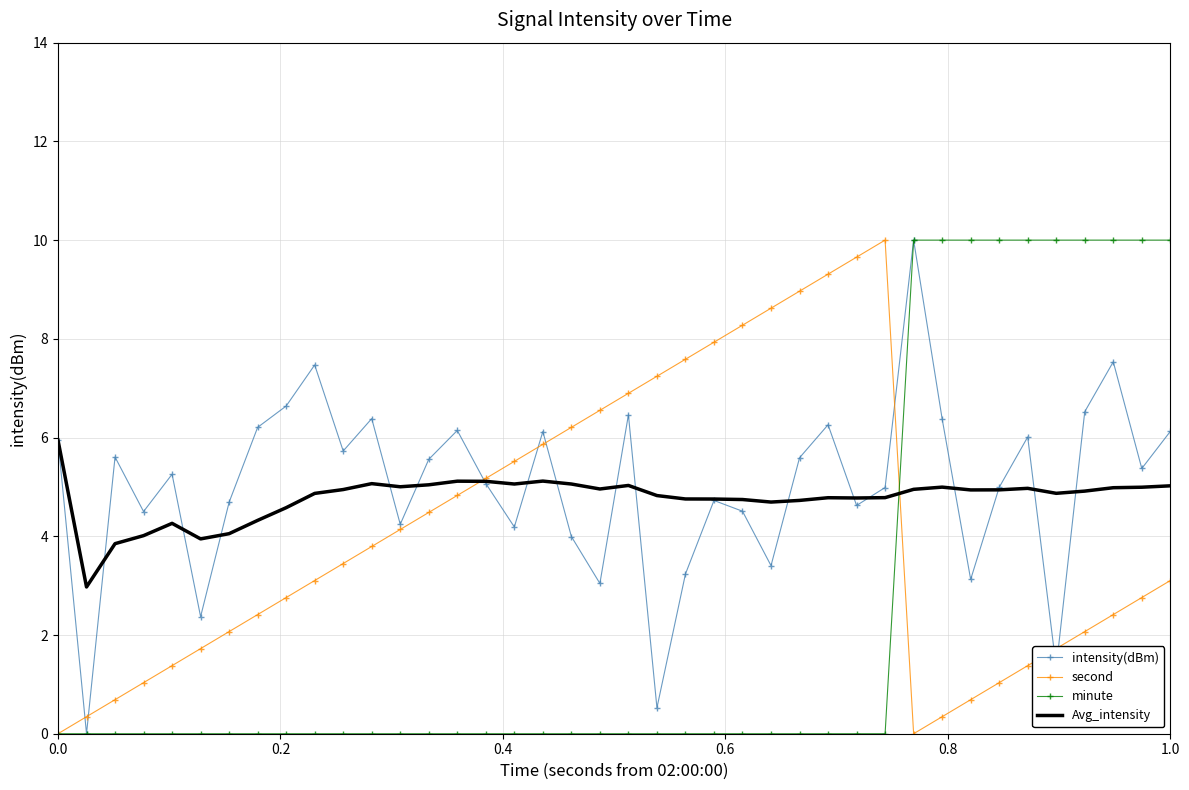

What is the maximum value for minute?

10.0